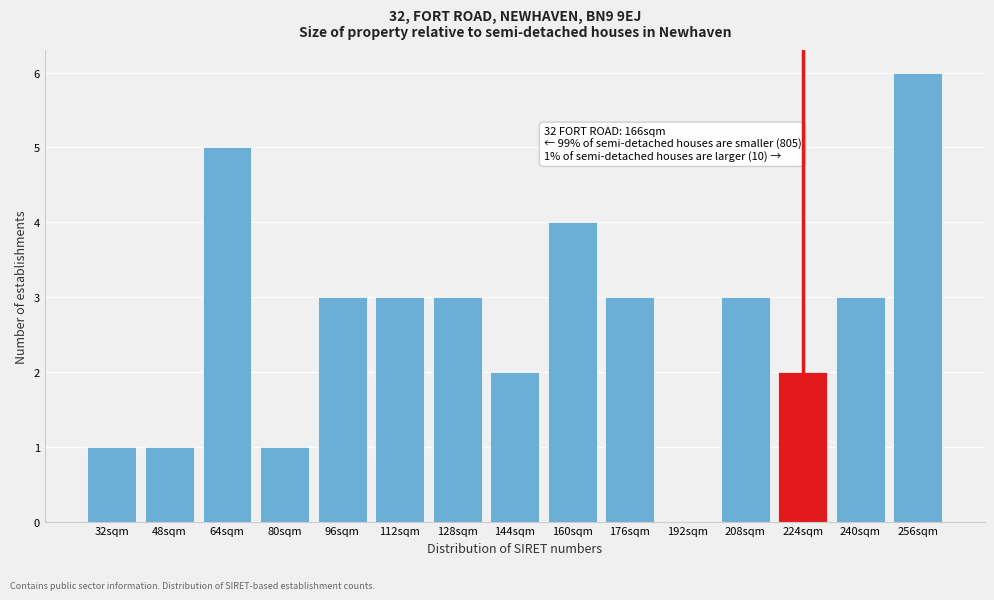

Reading right to left, what are all the values shown in this chart?

256sqm=6	240sqm=3	224sqm=2	208sqm=3	192sqm=0	176sqm=3	160sqm=4	144sqm=2	128sqm=3	112sqm=3	96sqm=3	80sqm=1	64sqm=5	48sqm=1	32sqm=1